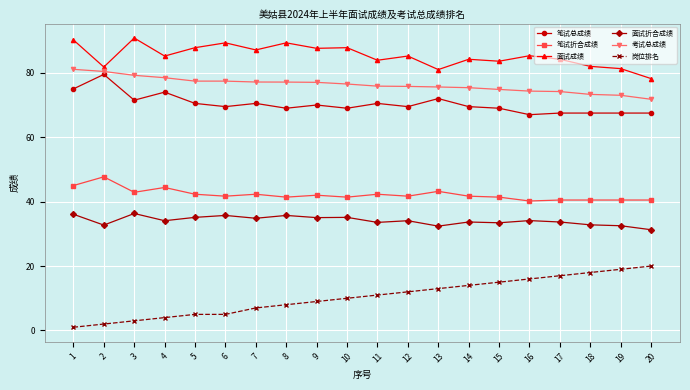

What is the lowest value of the 面试折合成绩 series?

31.3